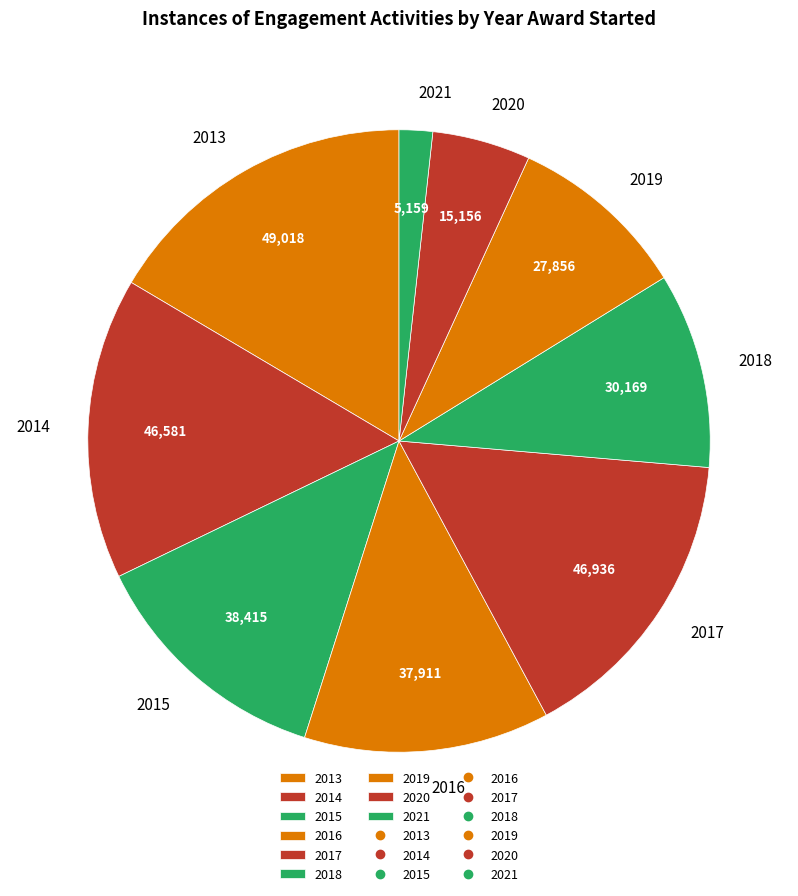

Which slice is the largest?

2013